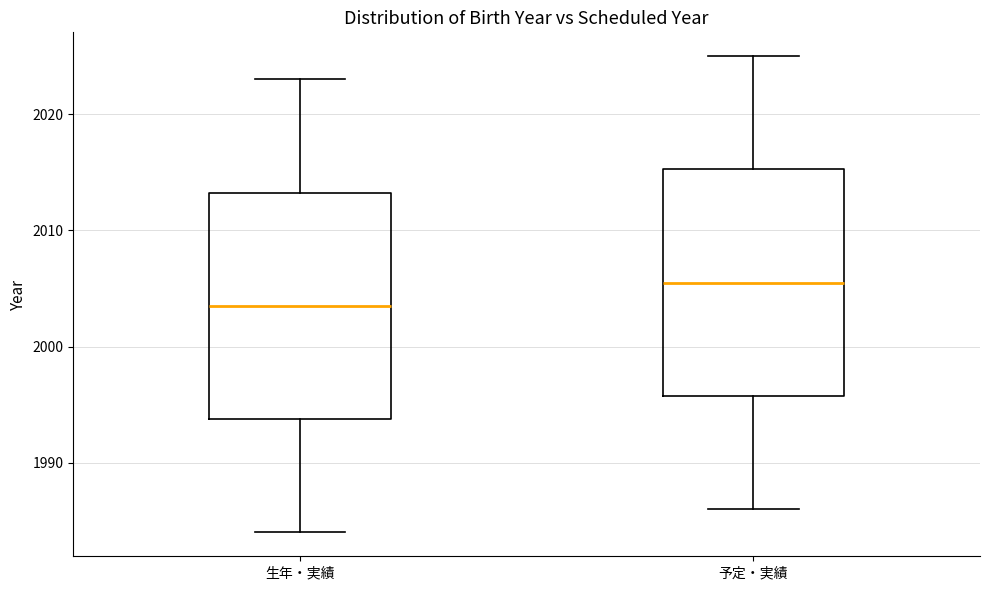

Where does the upper whisker of the box for 生年・実績 end on the y-axis? The values are not printed on the chart, so give them approximately, as read against the axis.

2023